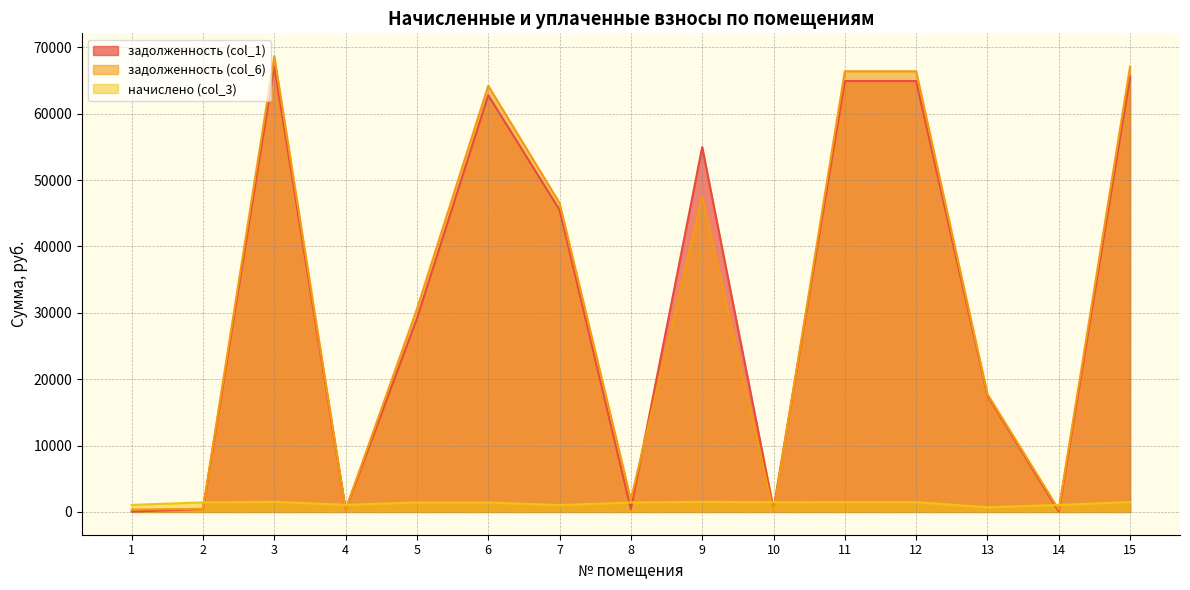

At 4, list the series in order from largest to smallest.

начислено (col_3), задолженность (col_6), задолженность (col_1)